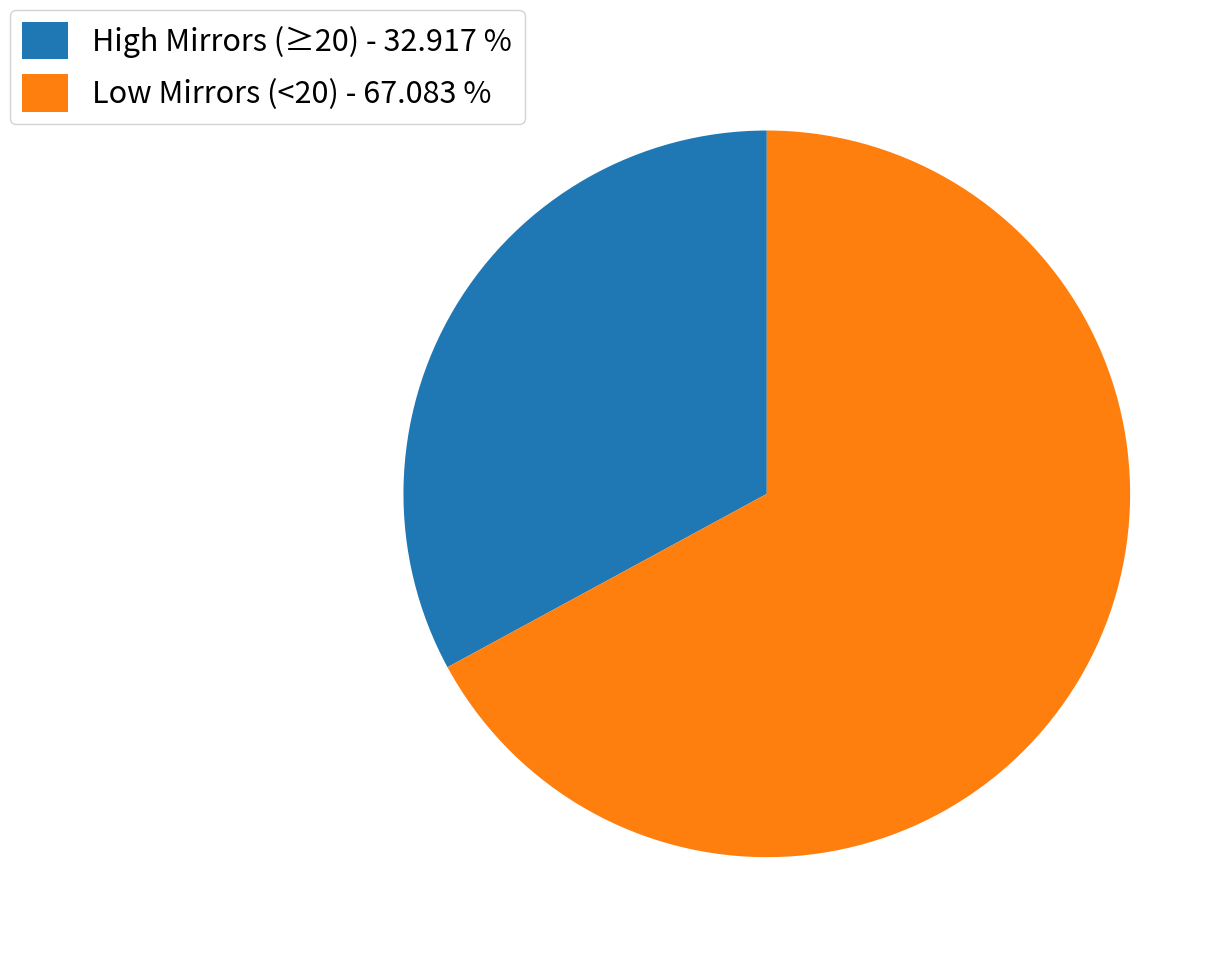

Which slice represents more than half of the pie?

Low Mirrors (<20) - 67.083 %